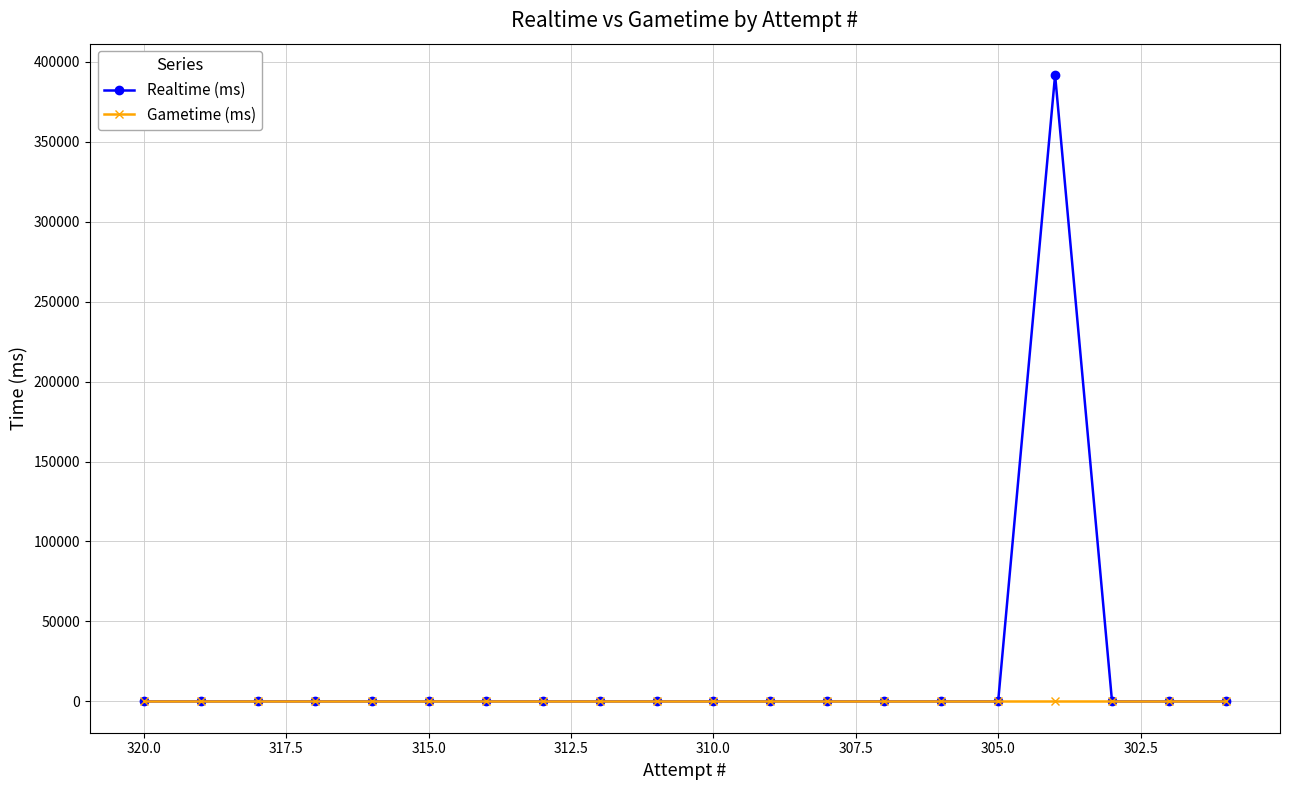

How many series are shown in this chart?

2